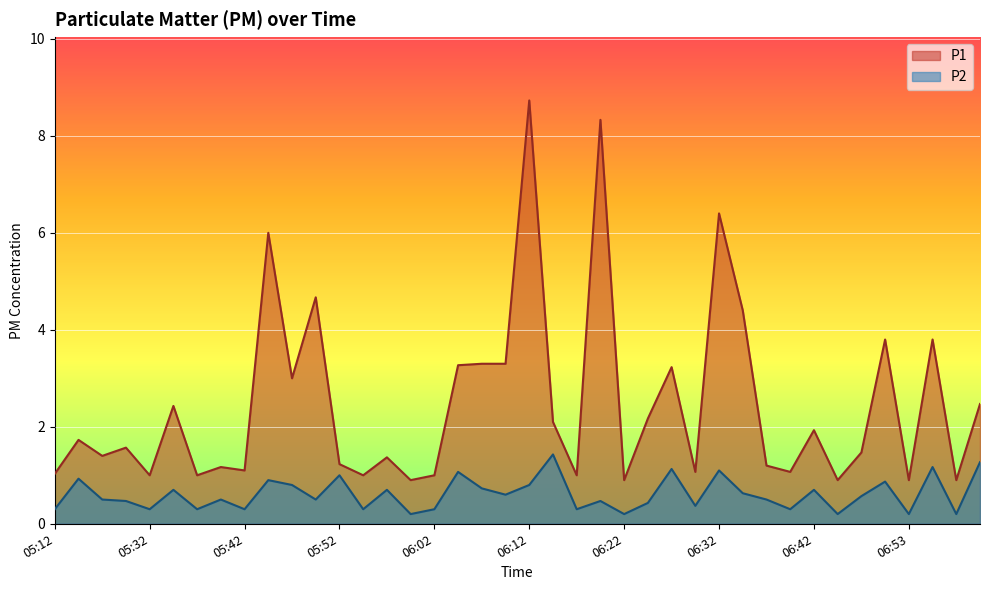

The P2 series shows 0.7 at 05:35. True or false?

True